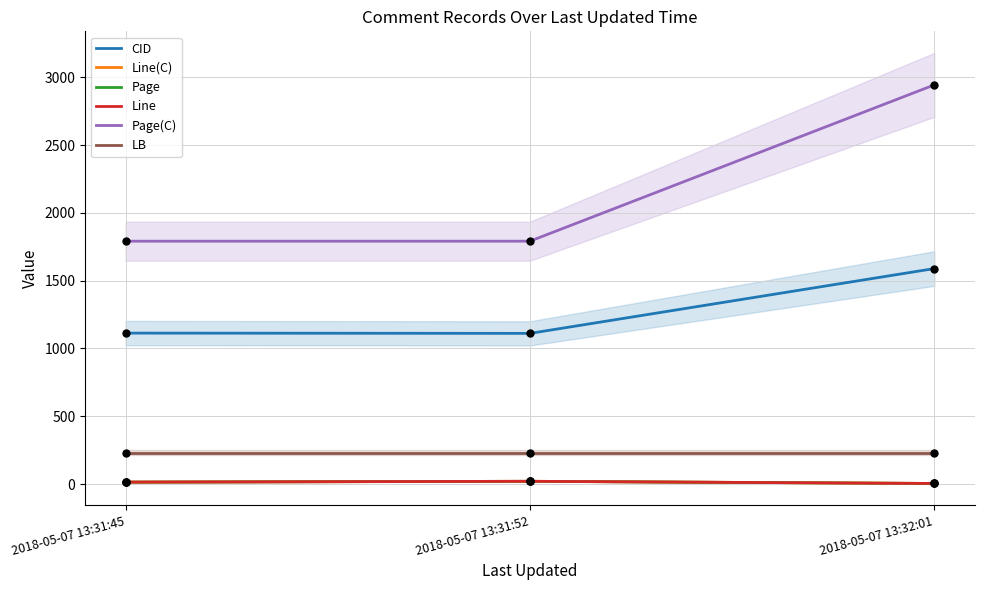

What is the total value across all series at 2018-05-07 13:32:01?

4777